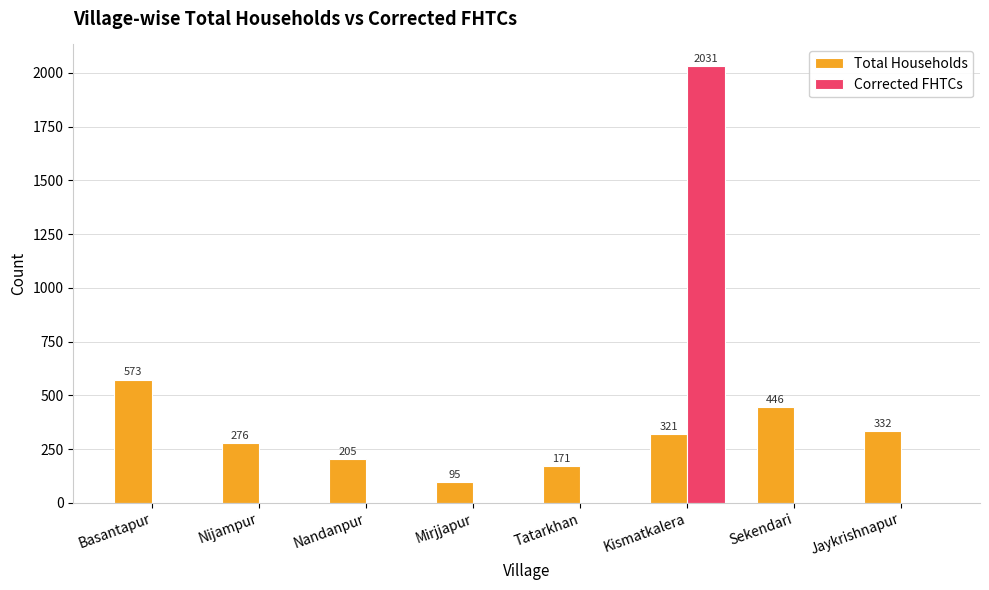

What is the total value across all series at Jaykrishnapur?

332